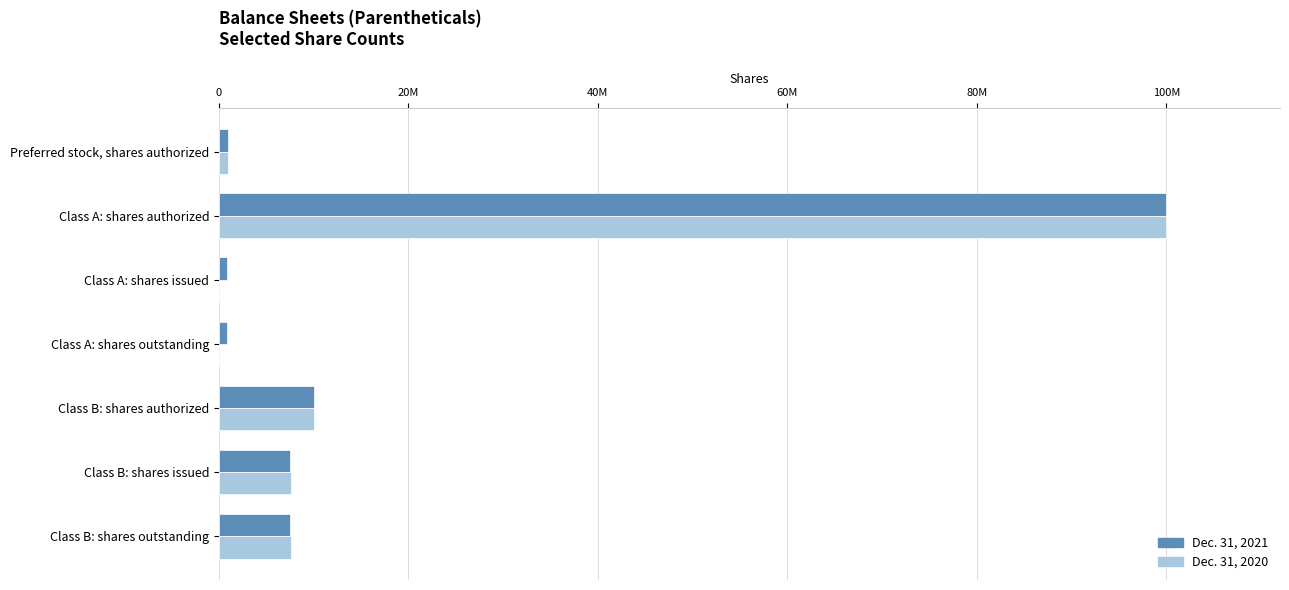

What is the maximum value for Dec. 31, 2020?

100000000